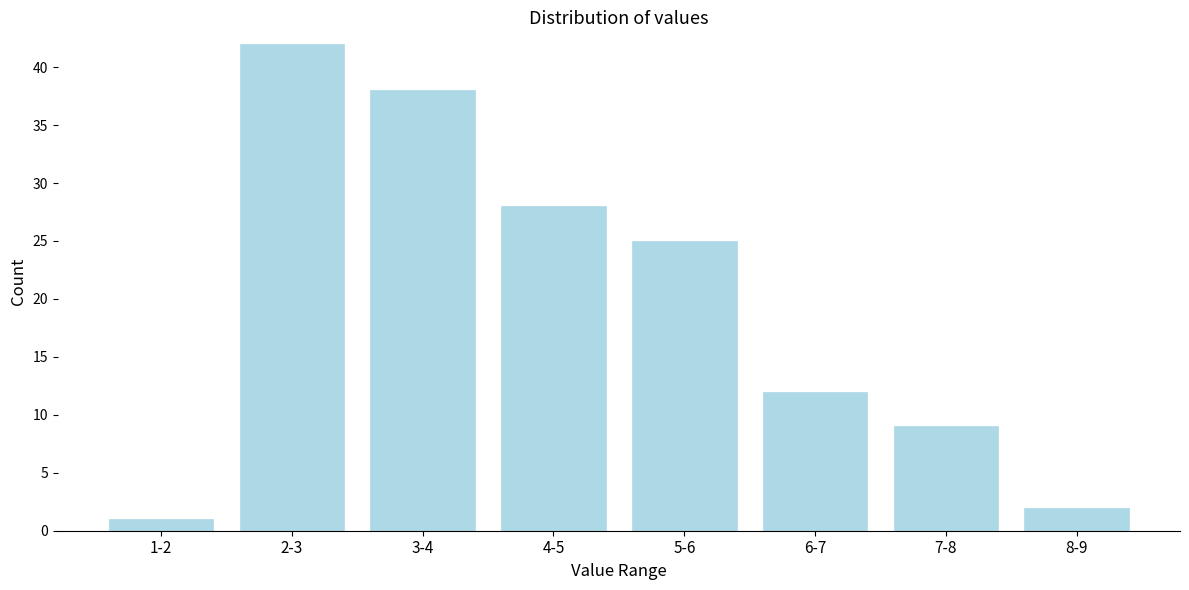

Reading left to right, what are all the values shown in this chart?

1-2=1	2-3=42	3-4=38	4-5=28	5-6=25	6-7=12	7-8=9	8-9=2